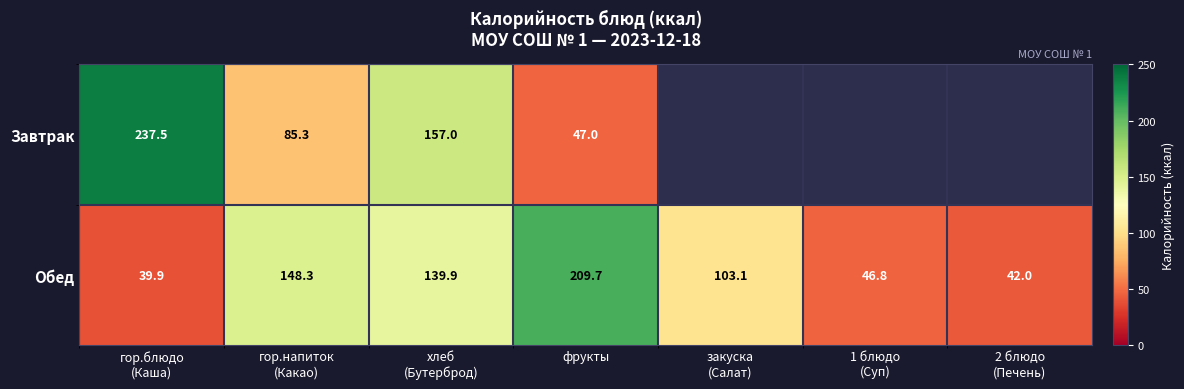

Which category has the highest value in the Обед series?

фрукты